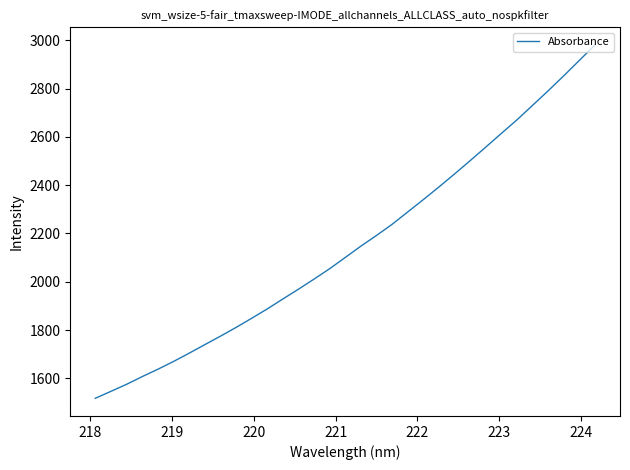

What is the greatest value displayed?

2981.6